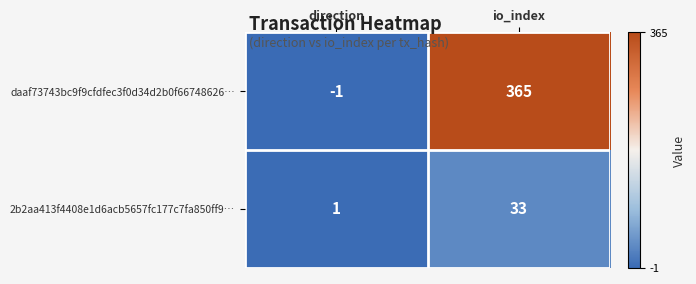

True or false: daaf73743bc9f9cfdfec3f0d34d2b0f66748626… has a value of 365 at io_index.

True